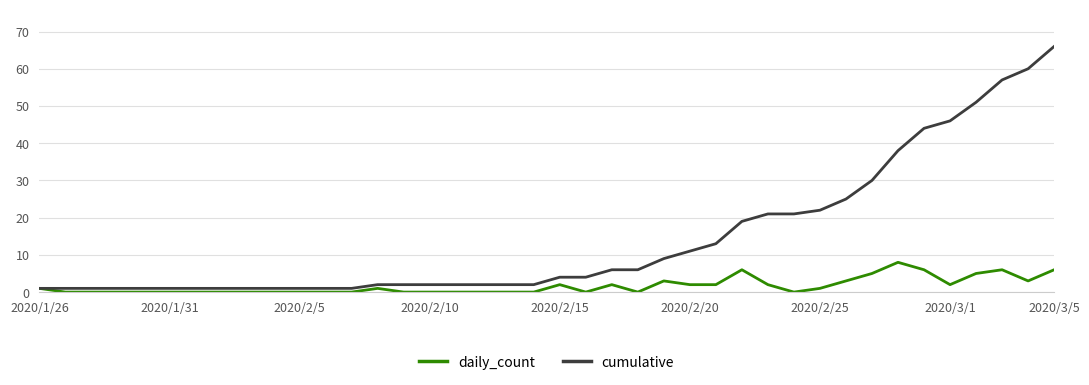

Which series has the largest range (max minus min)?

cumulative